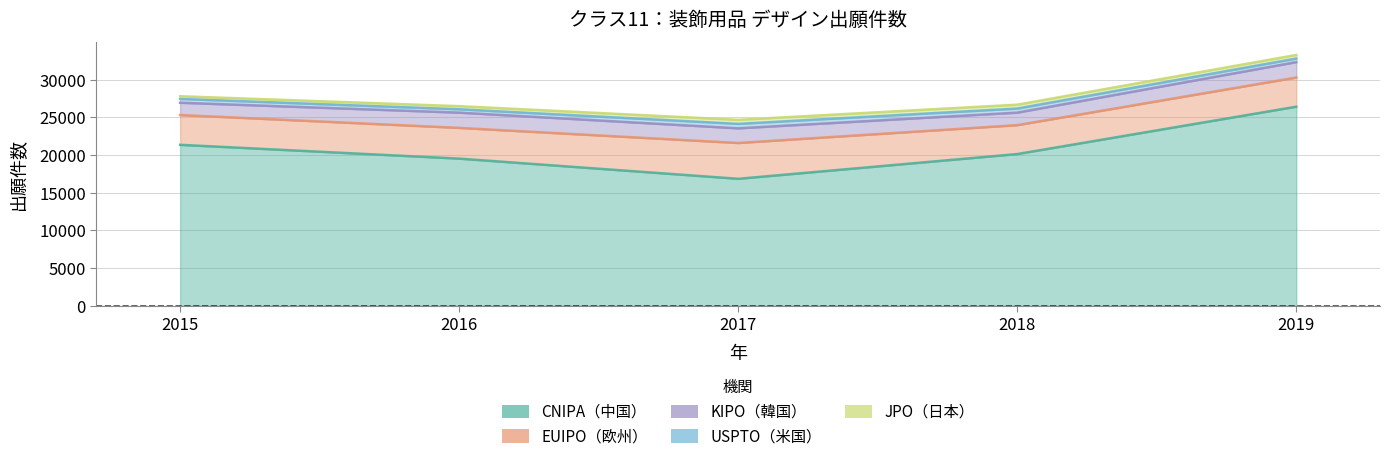

What is the sum of all JPO（日本） values?

2299